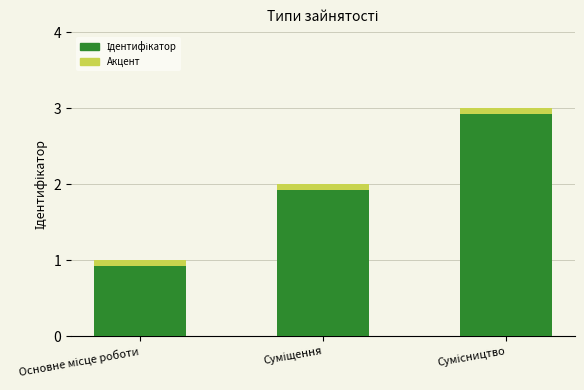

Reading left to right, list all the values displayed in this chart.

Основне місце роботи=1	Суміщення=2	Сумісництво=3